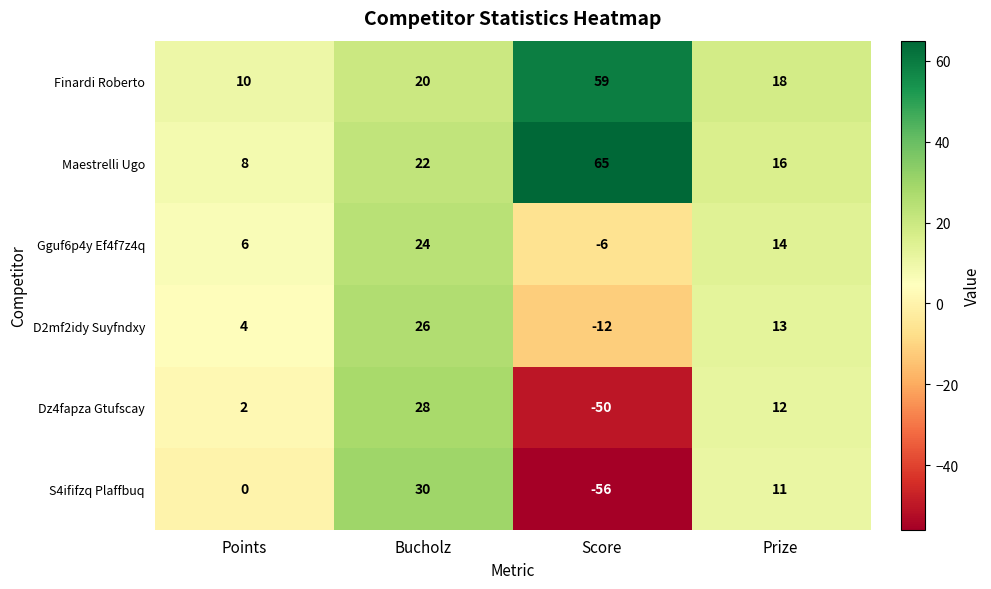

Reading left to right, extract all data points from this chart.

Finardi Roberto: 10	20	59	18
Maestrelli Ugo: 8	22	65	16
Gguf6p4y Ef4f7z4q: 6	24	-6	14
D2mf2idy Suyfndxy: 4	26	-12	13
Dz4fapza Gtufscay: 2	28	-50	12
S4ififzq Plaffbuq: 0	30	-56	11